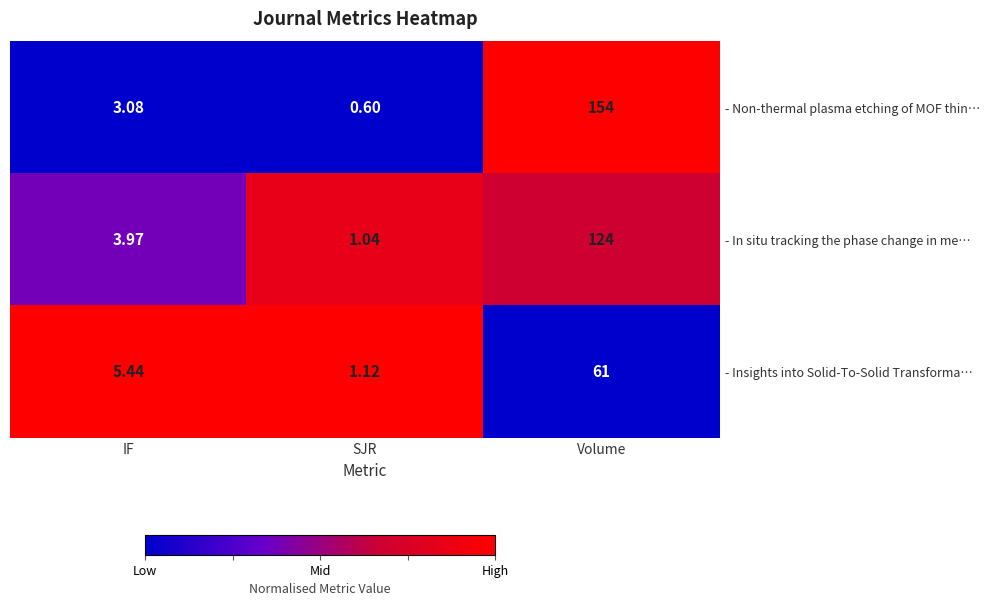

What is the difference between the highest and lowest values at SJR?

0.5